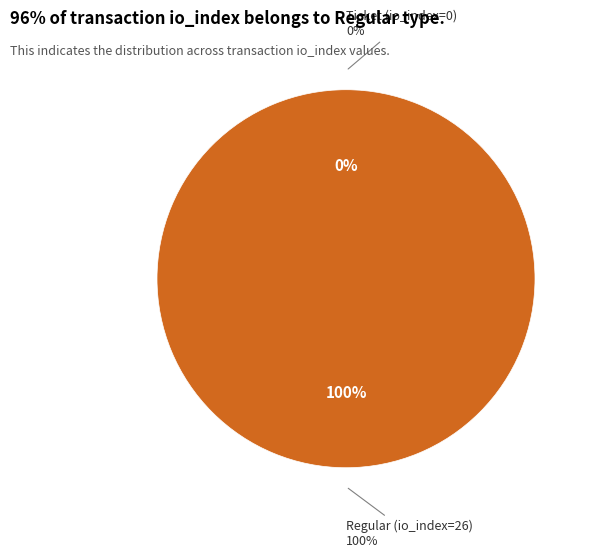

Combined, what portion of the pie is Regular (io_index=26) and Ticket (io_index=0)?

100.0%